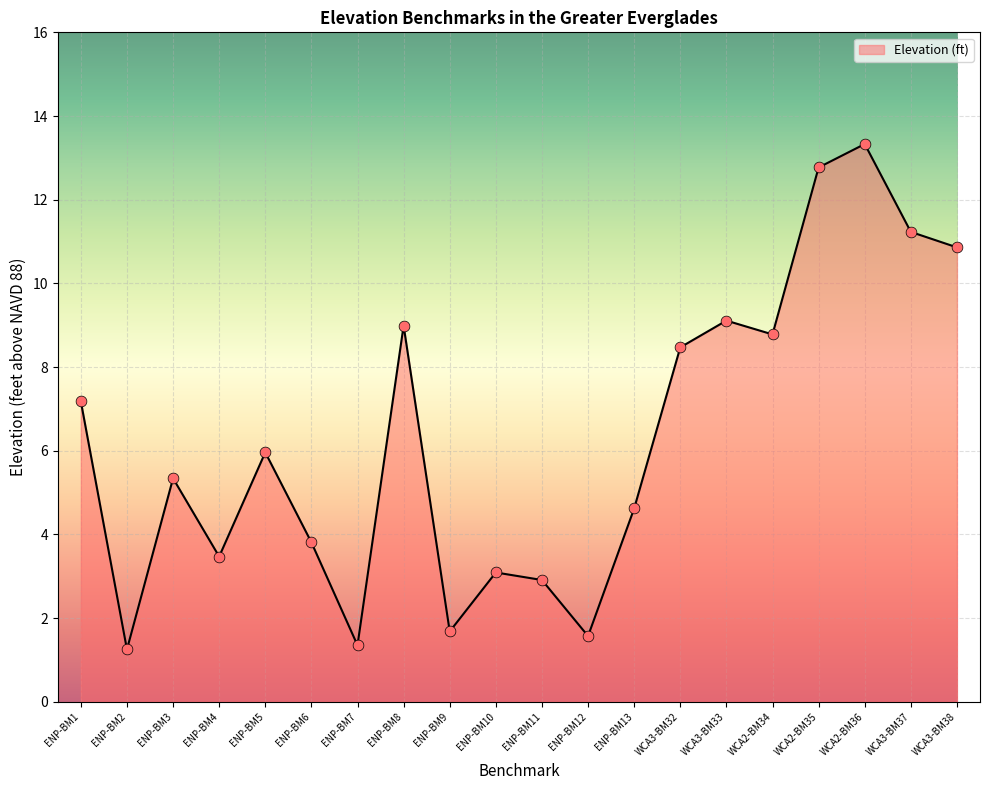

Approximately how many times larger is the value at WCA3-BM38 compared to WCA2-BM34?

1.2